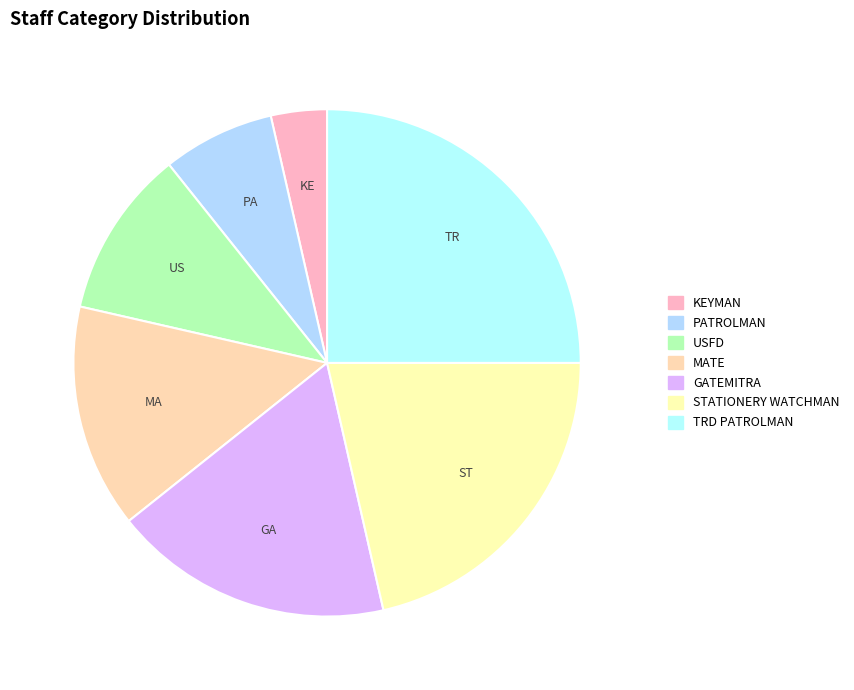

Count the number of slices in the pie.

7